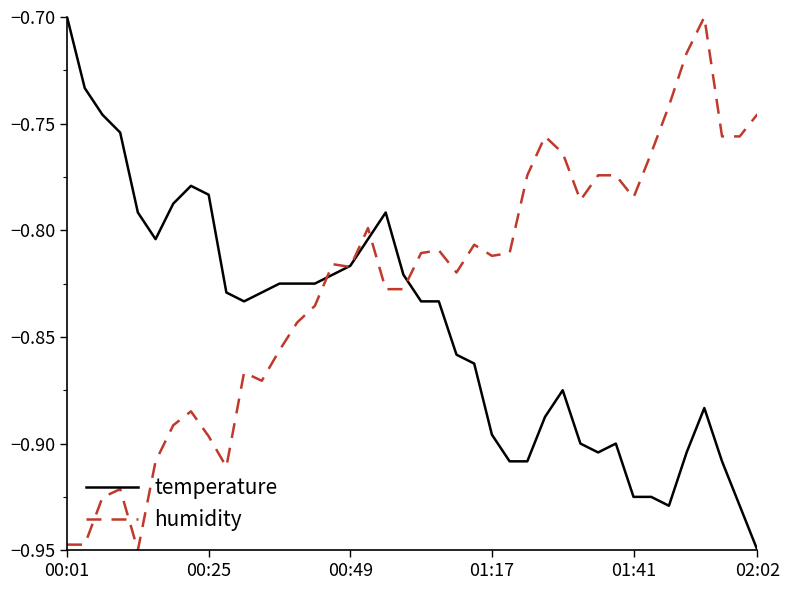

Rank the series by their average value, from highest to lowest.

humidity, temperature